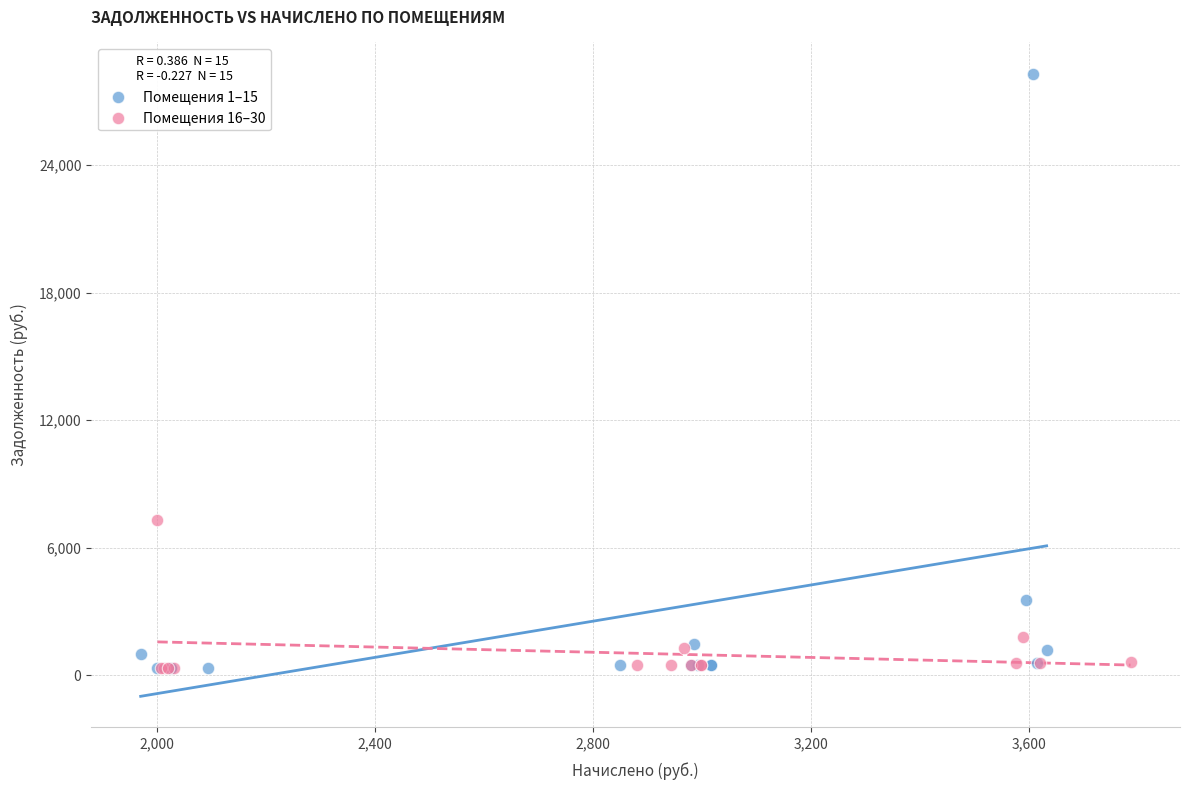

Which series has the widest spread of Y values?

Помещения 1–15